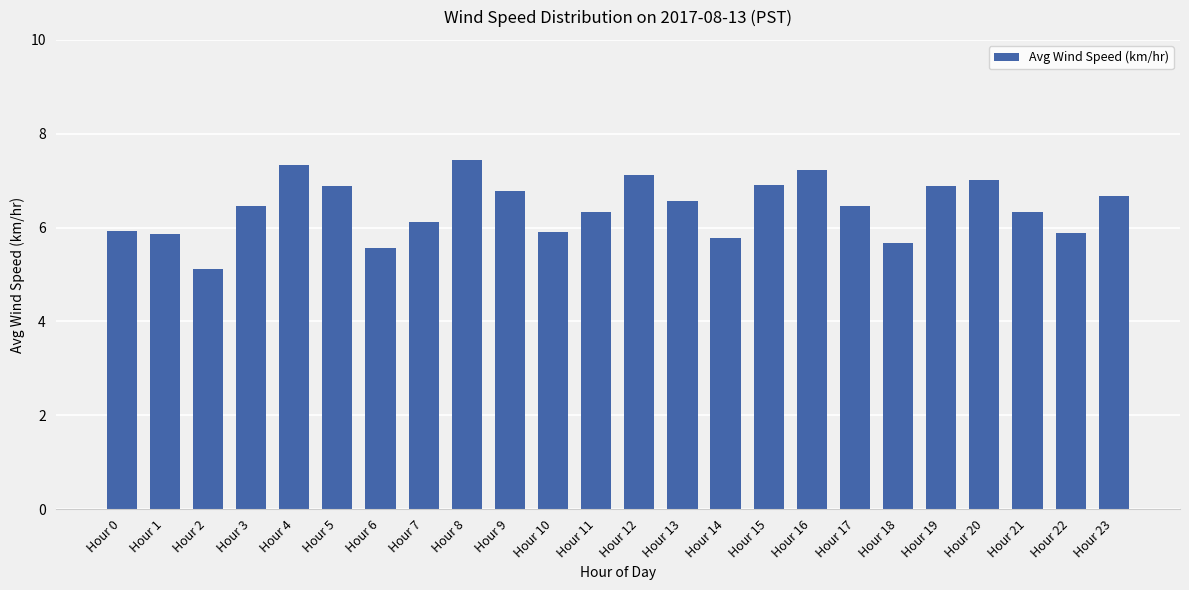

What is the change in value from Hour 10 to Hour 13?

+0.7